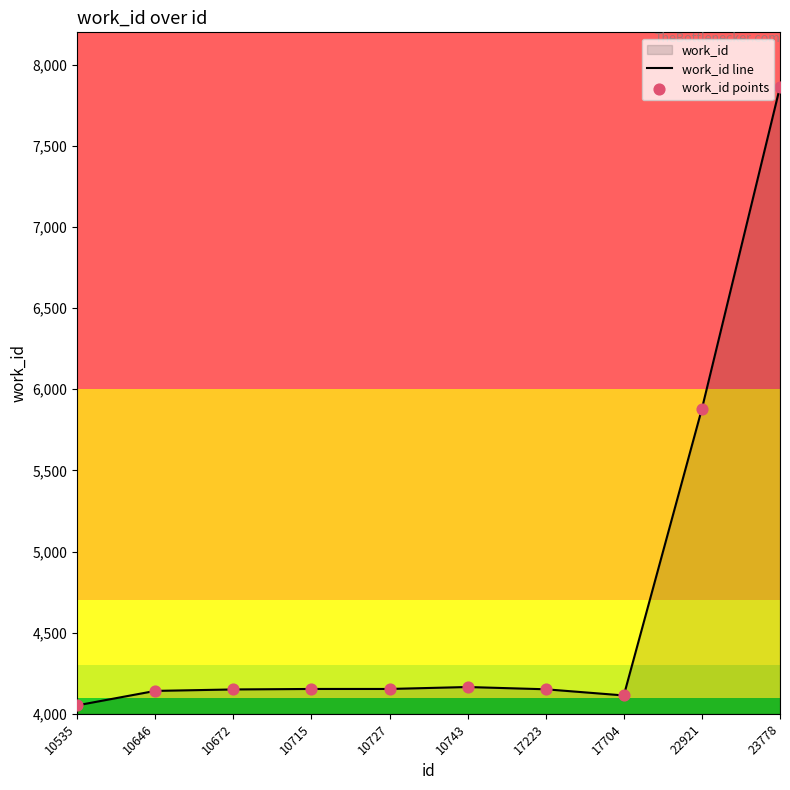

Which series has the widest spread of Y values?

work_id line